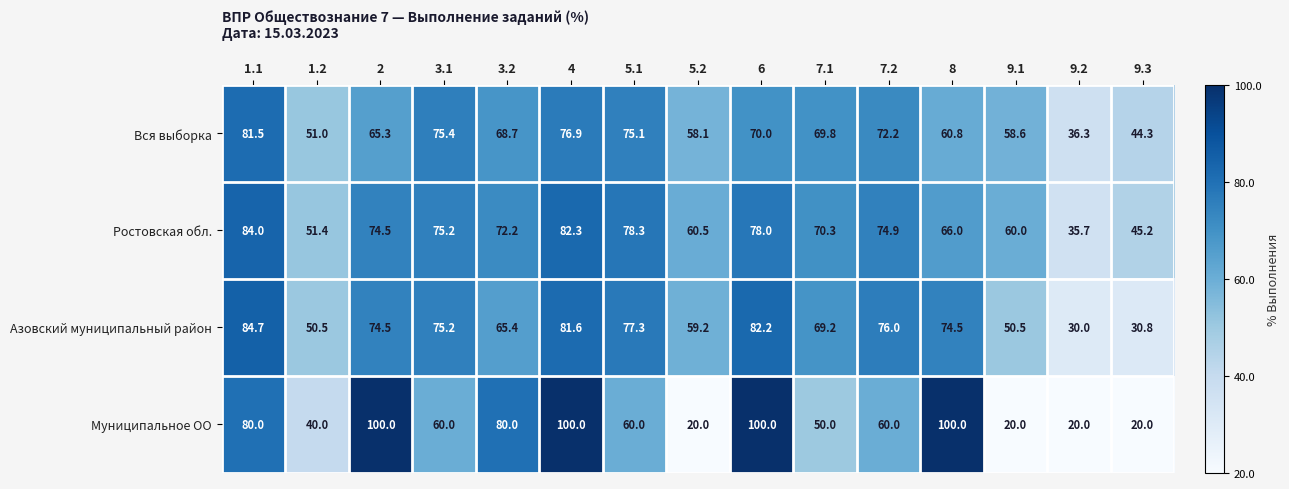

At which category is the sum across all series the highest?

4